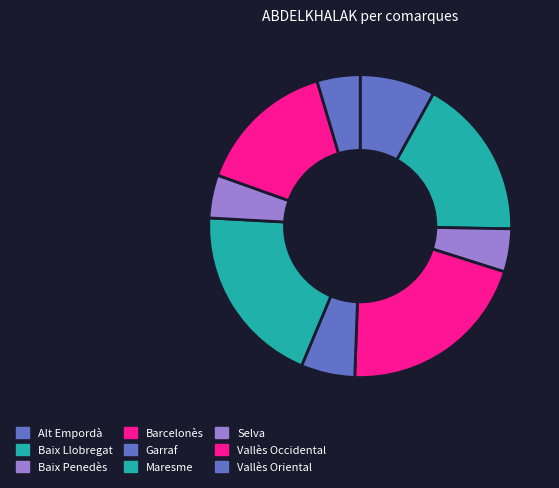

What is the change in value from Baix Penedès to Maresme?

+13